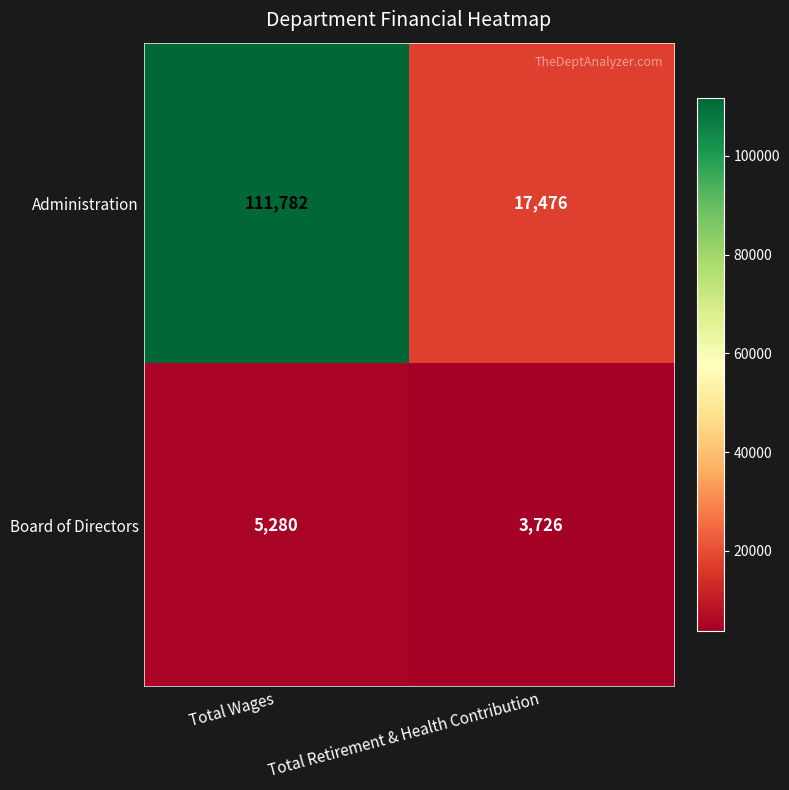

What is the sum of all Board of Directors values?

9006